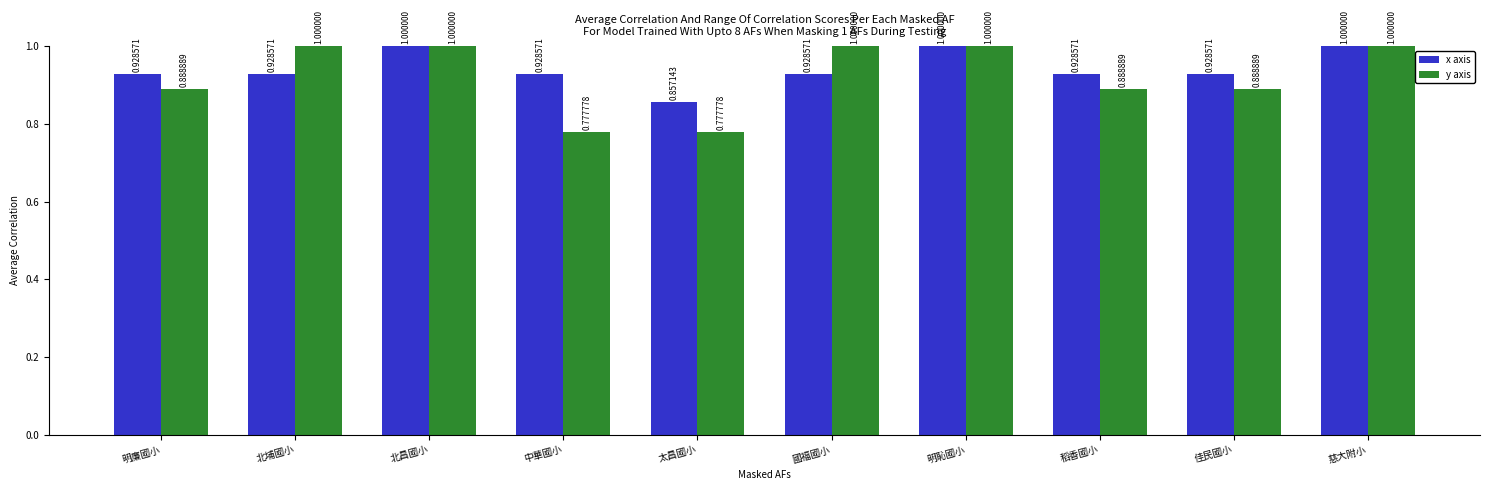

True or false: y axis has a value of 1.0 at 北昌國小.

True